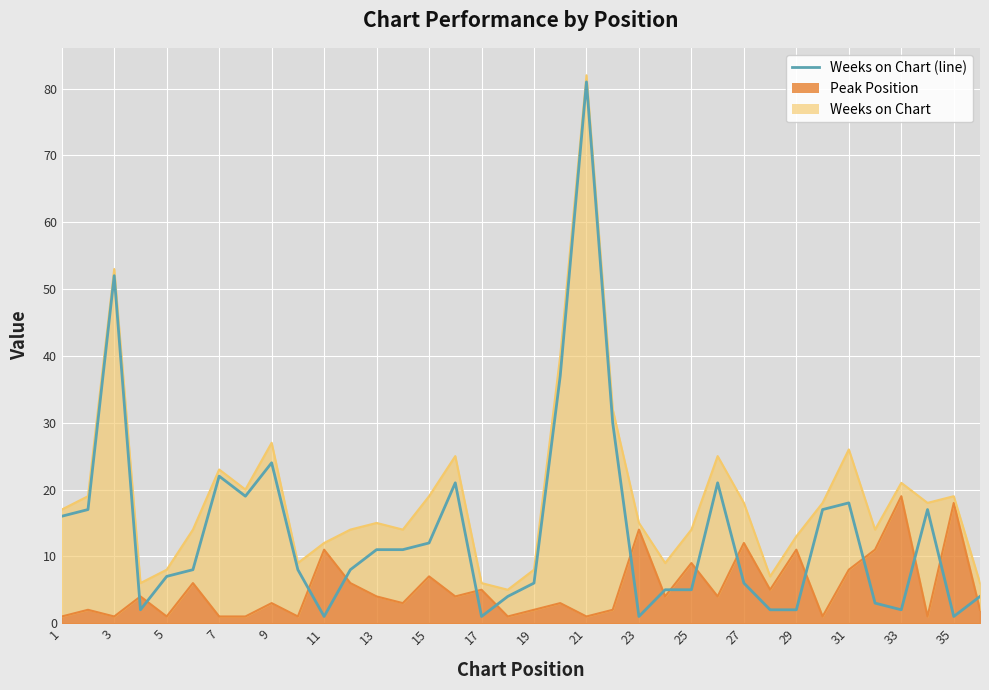

Which has a higher value, 30 or 27?

30